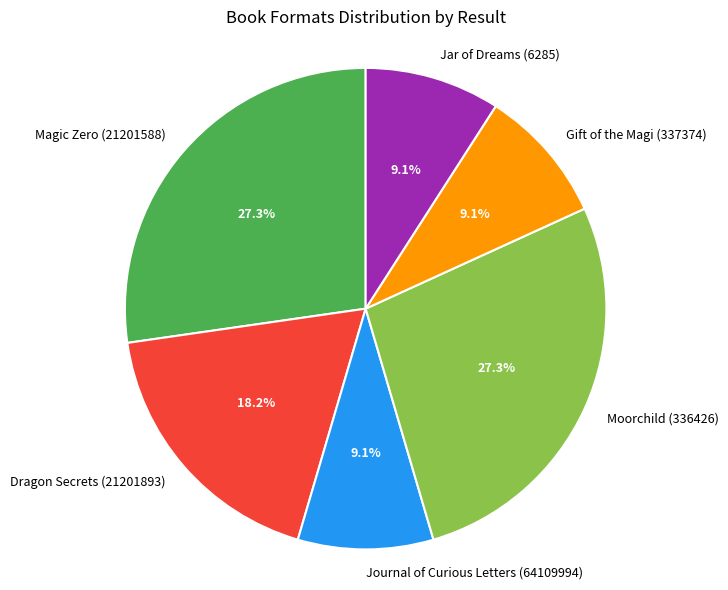

Do Journal of Curious Letters (64109994) and Dragon Secrets (21201893) together represent more than half of the pie?

No